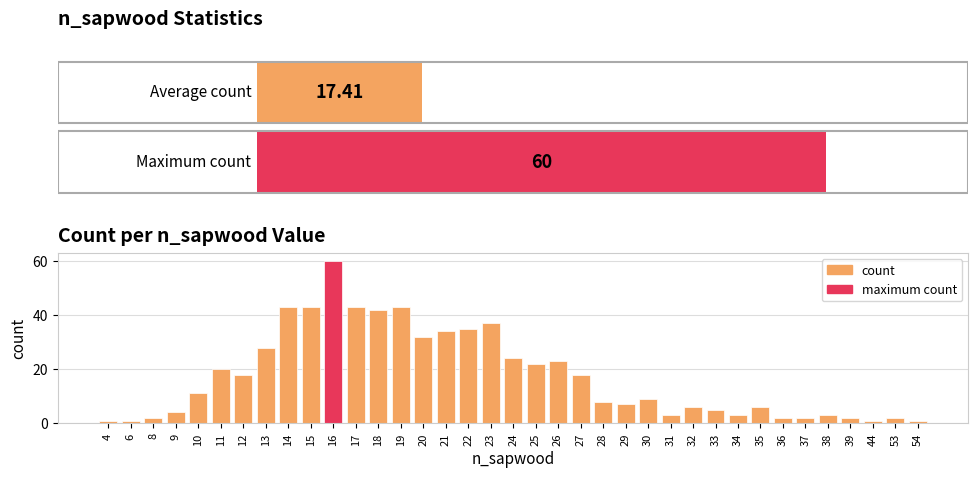

At which label does the data first exceed 9?

10